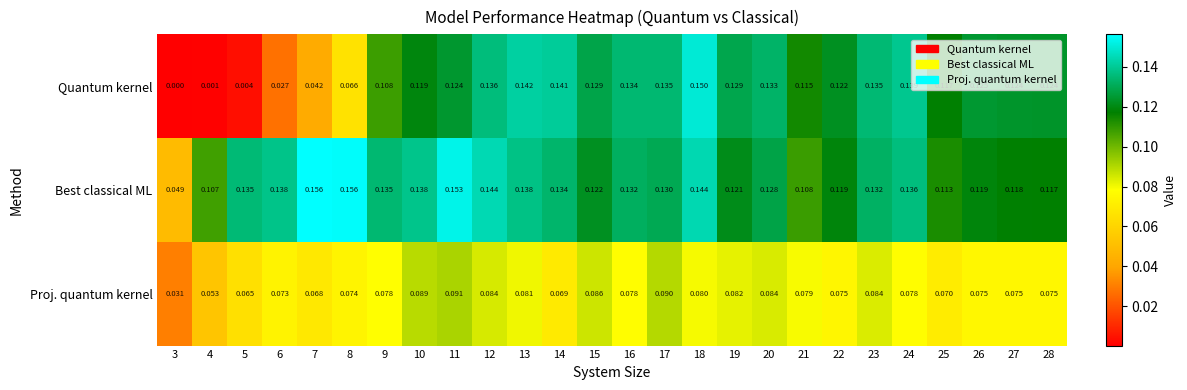

Which series has the largest range (max minus min)?

Quantum kernel